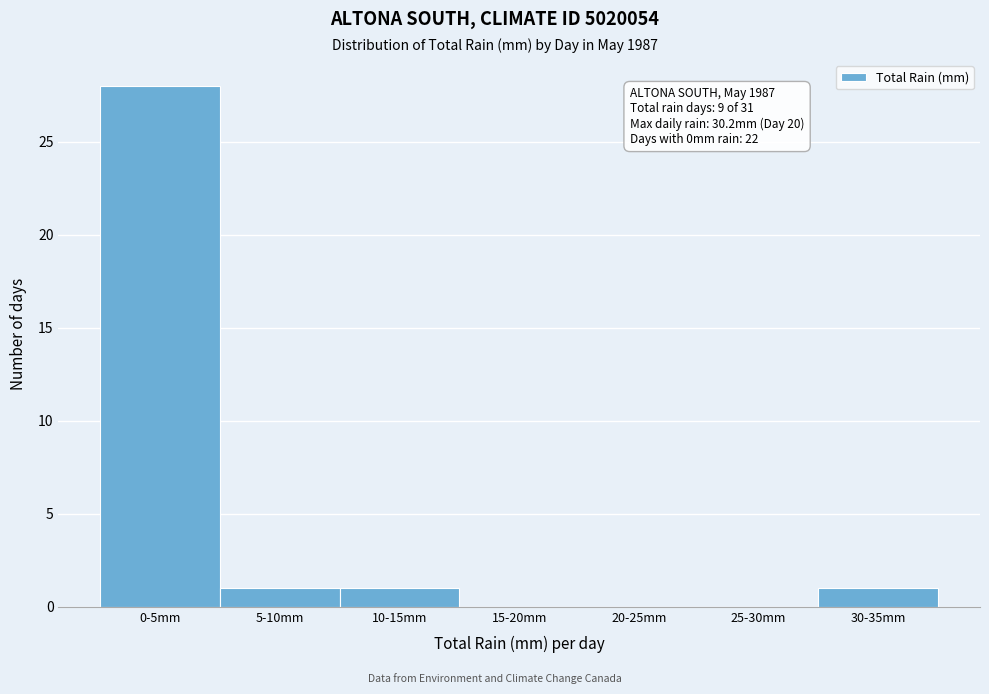

Reading right to left, transcribe all the data shown in this chart.

30-35mm=1	25-30mm=0	20-25mm=0	15-20mm=0	10-15mm=1	5-10mm=1	0-5mm=28